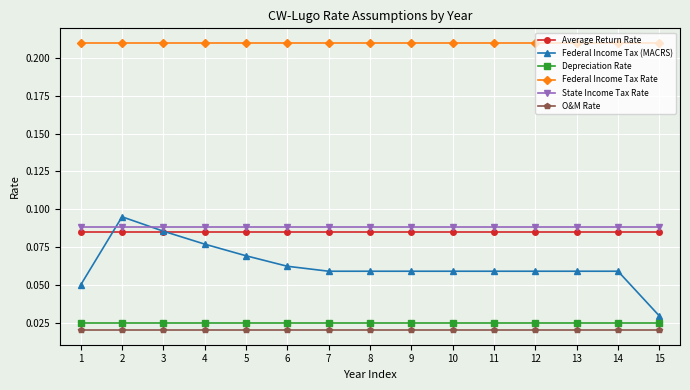

True or false: State Income Tax Rate and Federal Income Tax Rate cross at least once.

False